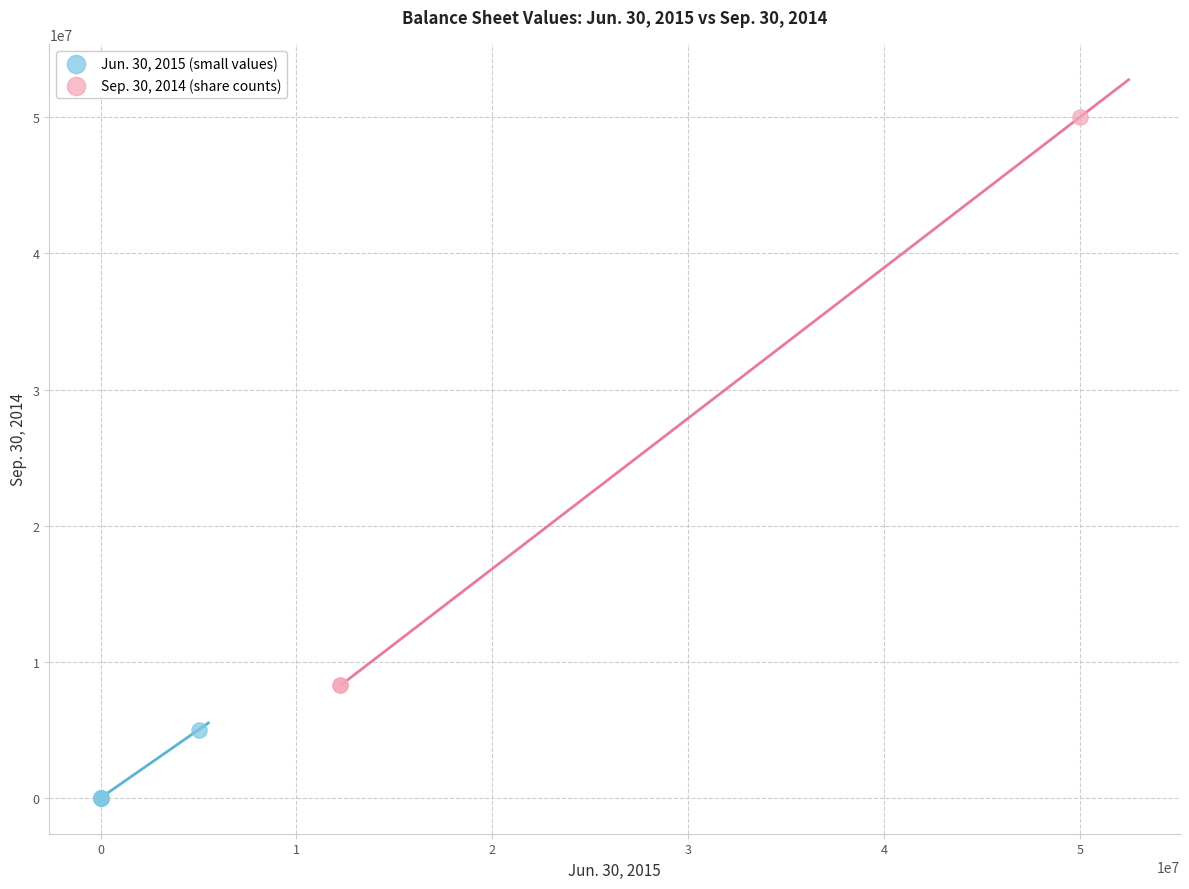

Which series reaches the minimum Y coordinate?

Jun. 30, 2015 (small values)